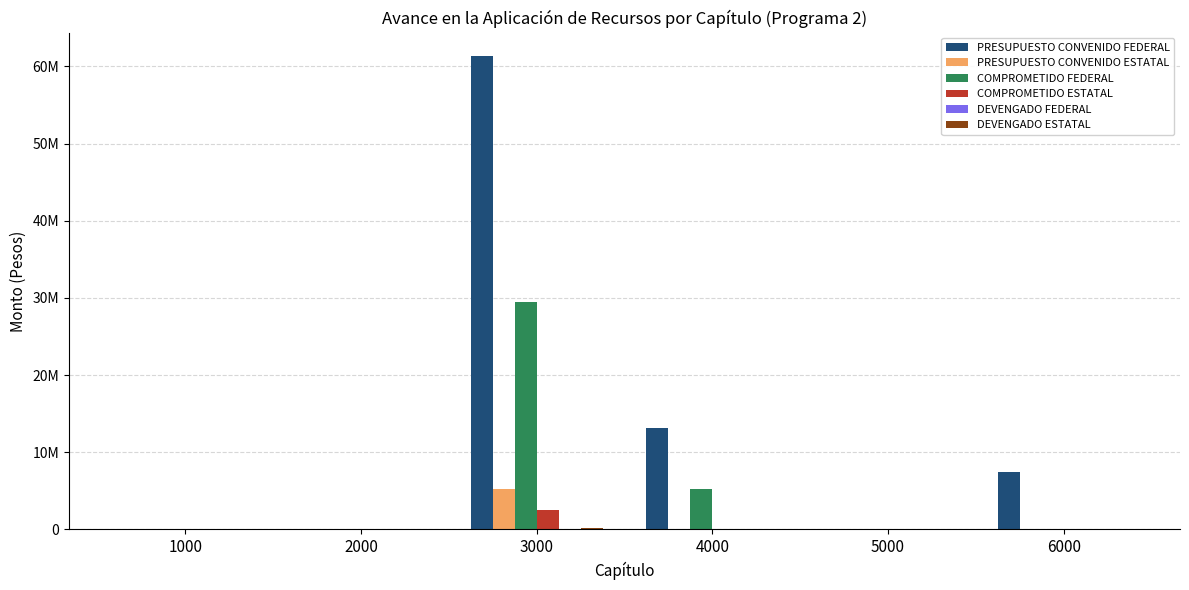

Does the chart contain stacked bars?

No